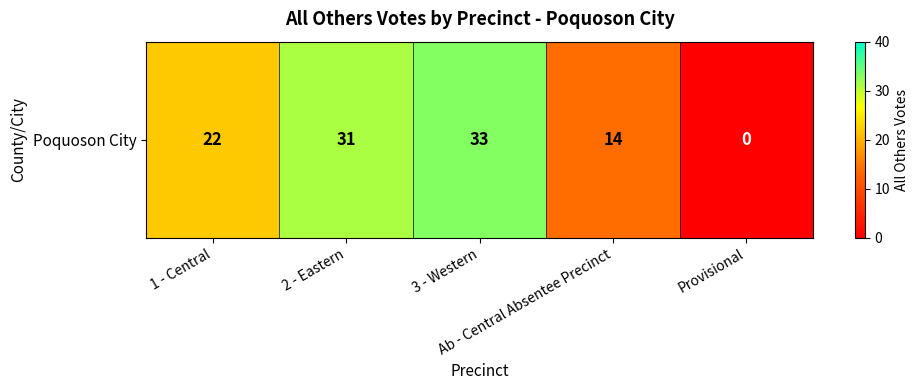

List the labels in order of value, largest first.

3 - Western, 2 - Eastern, 1 - Central, Ab - Central Absentee Precinct, Provisional